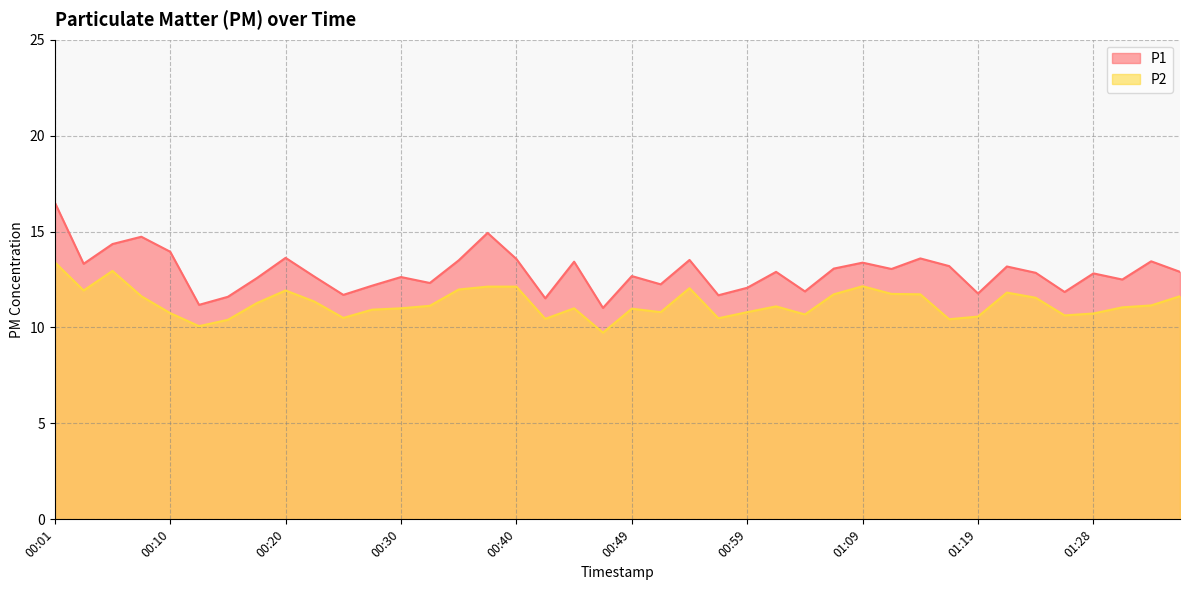

The P2 series shows 10.4 at 00:42. True or false?

True